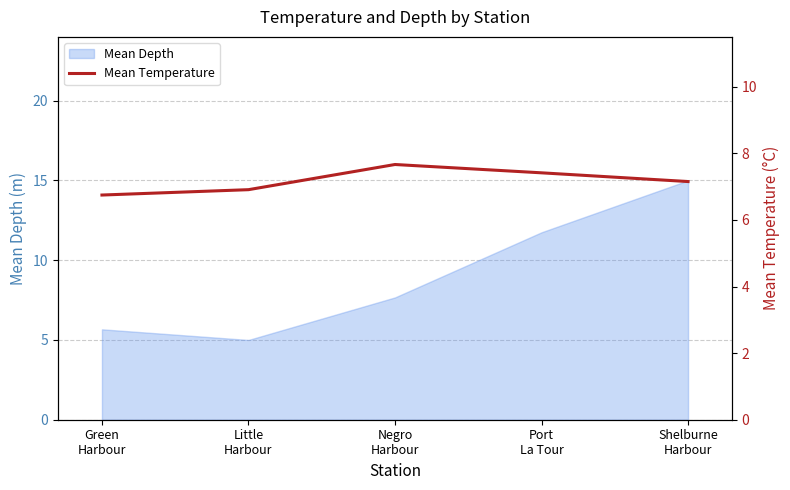

The value at Green
Harbour is 6.7. True or false?

True